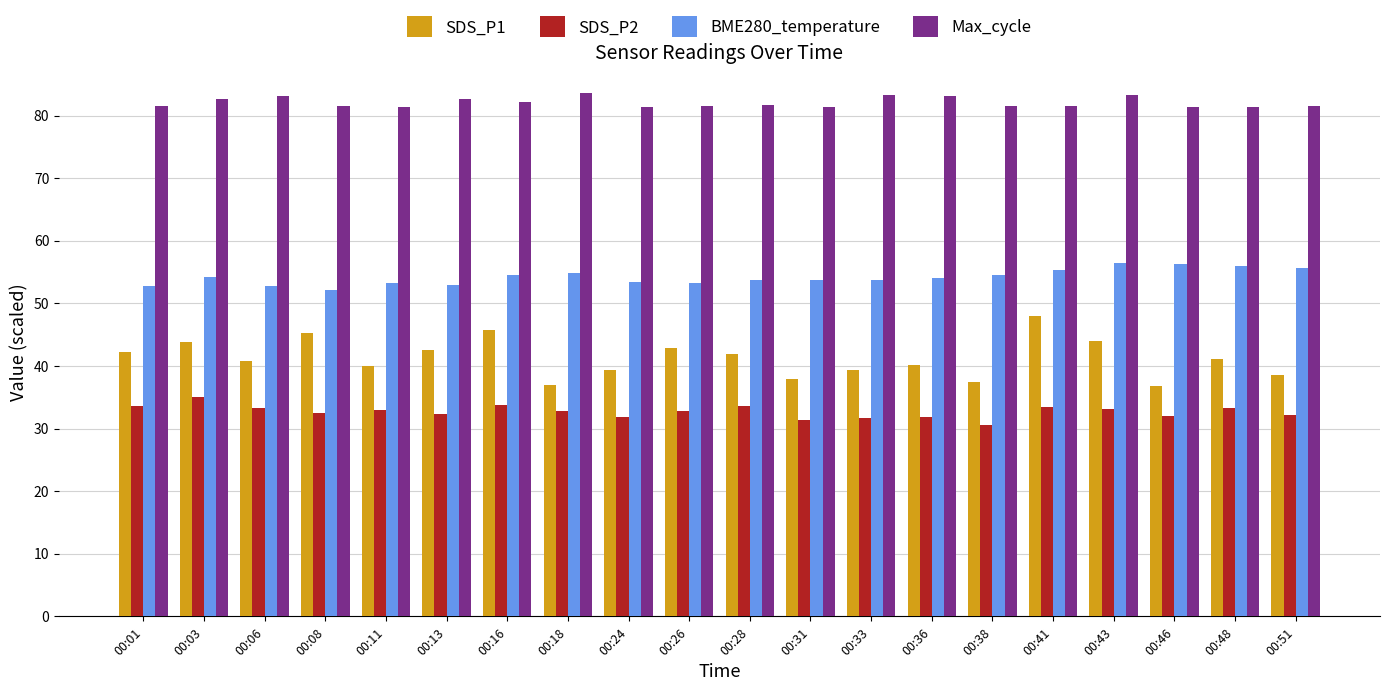

List the series in order of their overall mean, lowest first.

SDS_P2, SDS_P1, BME280_temperature, Max_cycle